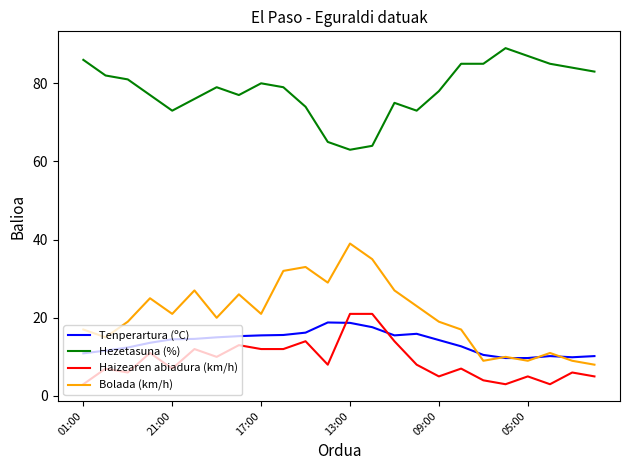

Is this an area chart (filled region under the line)?

No